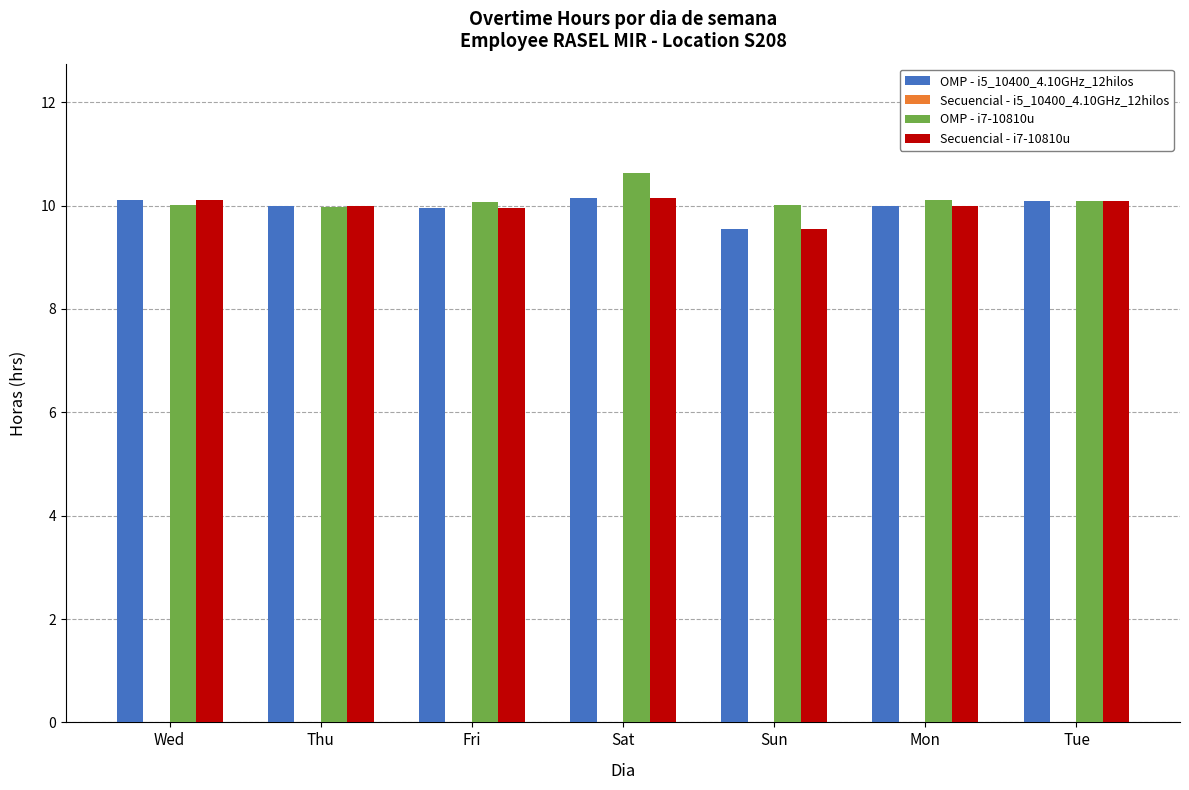

What is the label of the 4th bar from the left?

Sat